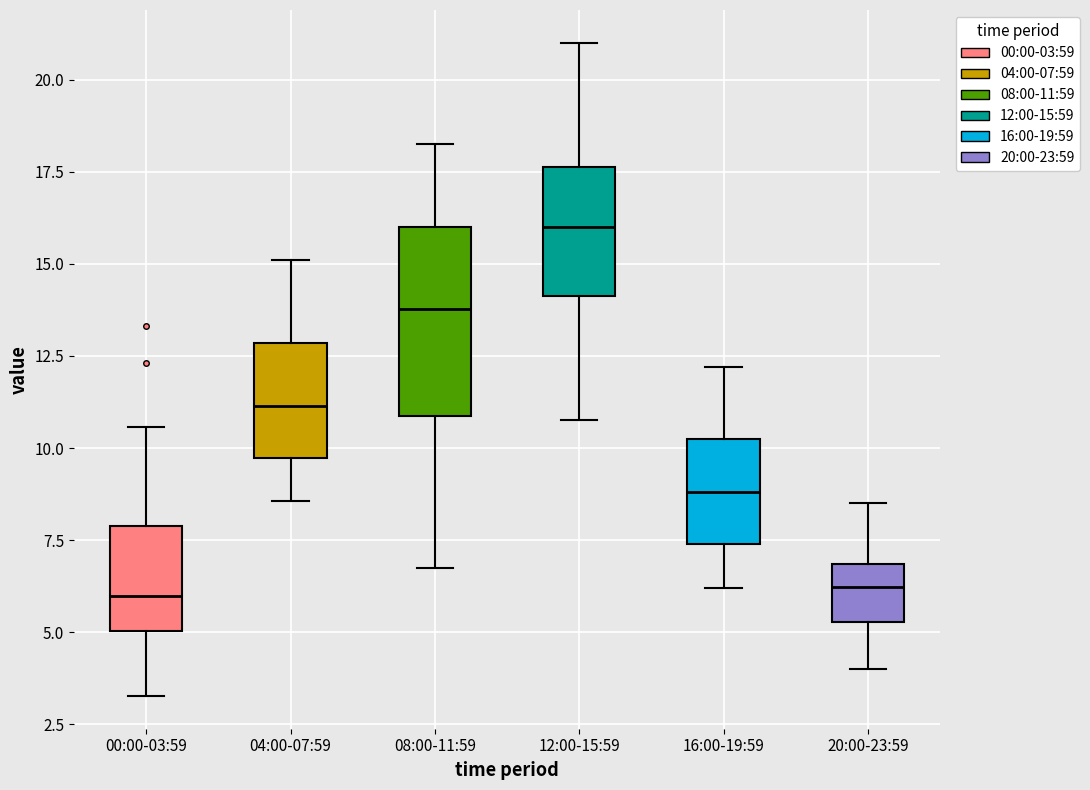

Reading left to right, transcribe this box plot: for each box, give where its median line is, the range the box spans, and where its two whiskers end, as read against the y-axis. The values are not printed on the chart, so give them approximately, as read against the axis.

00:00-03:59: median 6.0, box 5.0 to 8.0, whiskers 3.5 to 10.5
04:00-07:59: median 11.0, box 9.5 to 13.0, whiskers 8.5 to 15.0
08:00-11:59: median 14.0, box 11.0 to 16.0, whiskers 7.0 to 18.5
12:00-15:59: median 16.0, box 14.0 to 17.5, whiskers 11.0 to 21.0
16:00-19:59: median 9.0, box 7.5 to 10.5, whiskers 6.0 to 12.0
20:00-23:59: median 6.0, box 5.5 to 7.0, whiskers 4.0 to 8.5